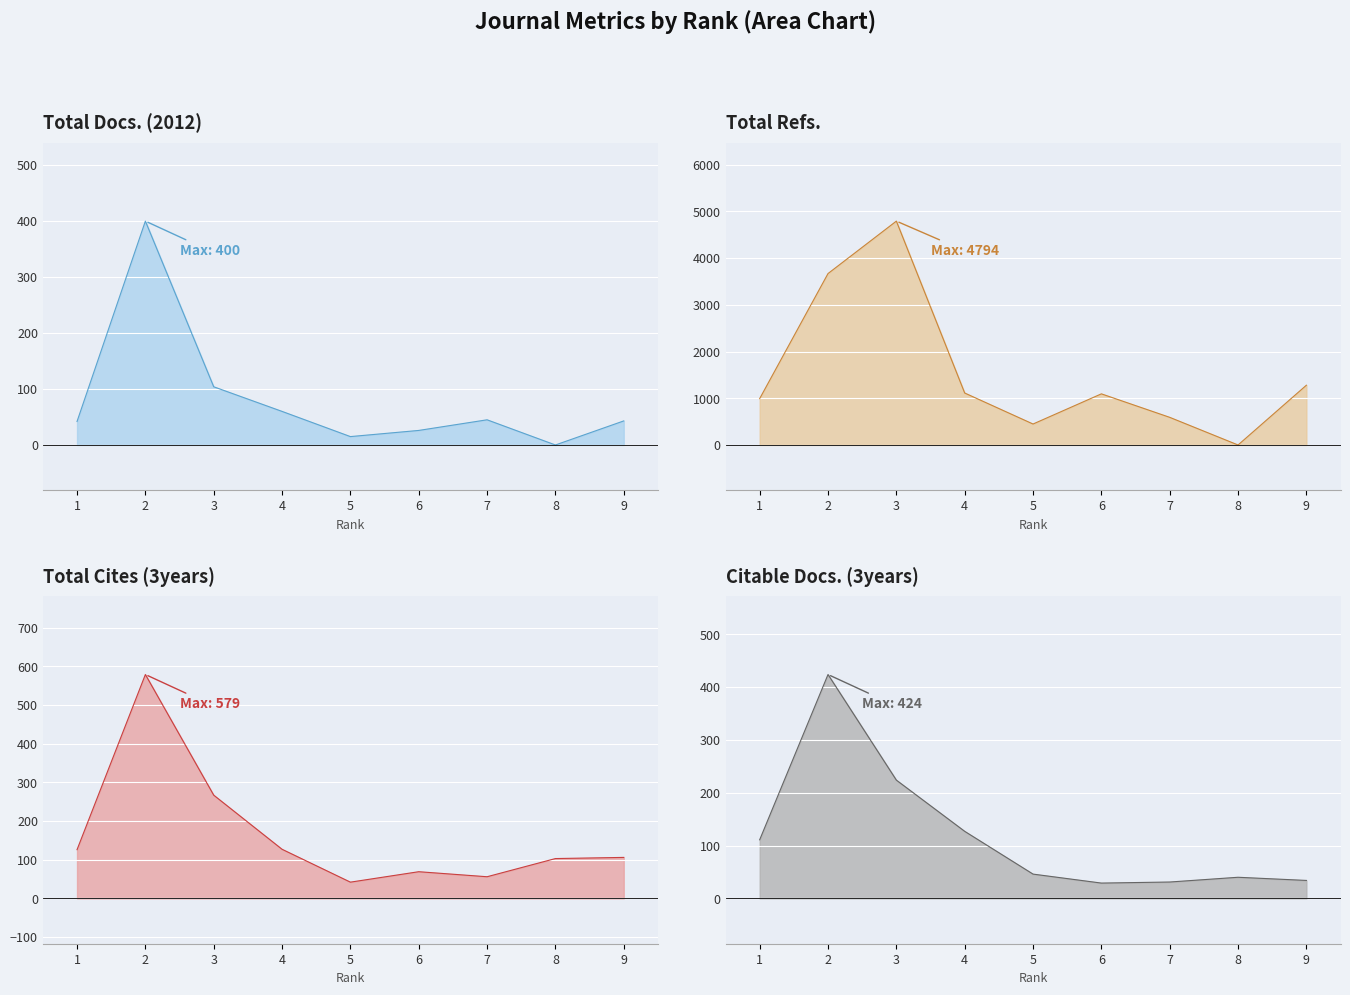

At which label is Total Refs. closest to 2397?

9